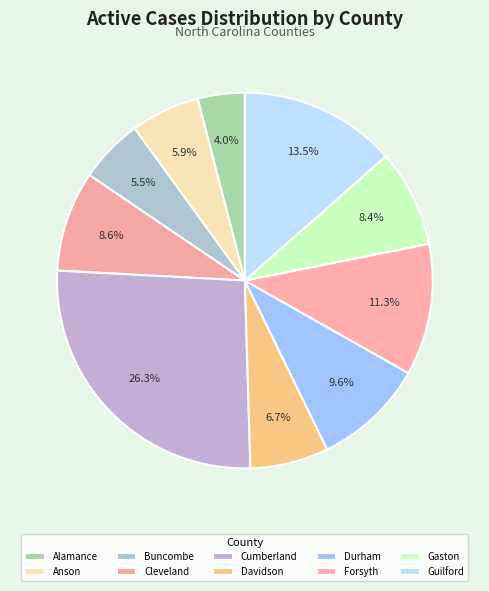

To the nearest percent, what is the combined percentage of Forsyth and Davidson?

18%